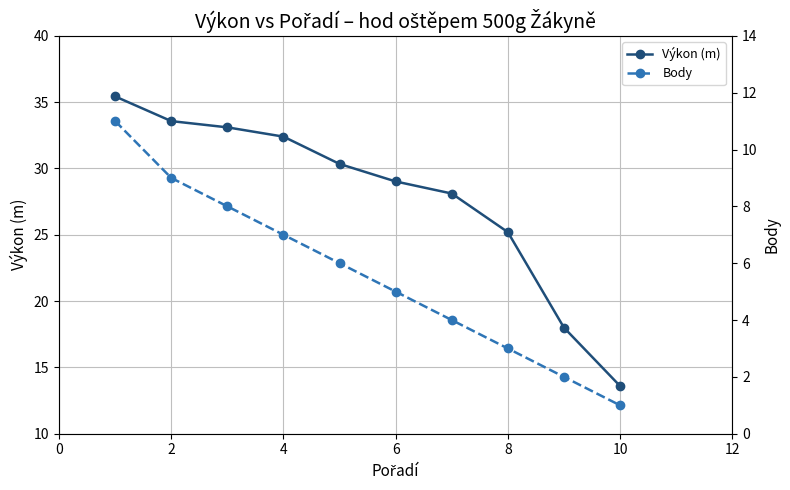

True or false: Výkon (m) and Body intersect in this chart.

False